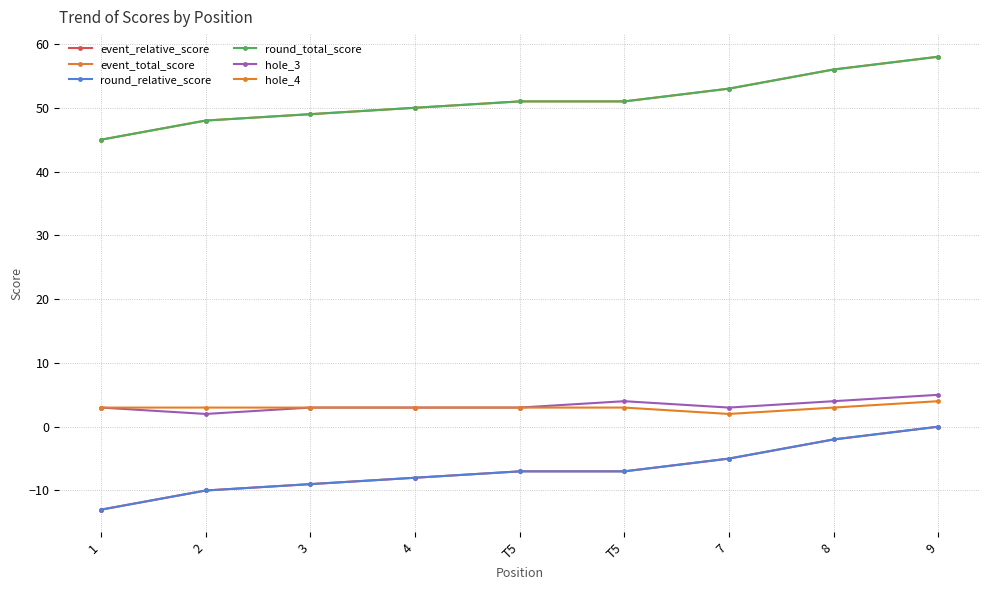

Which has a higher value, 8 or 2?

8